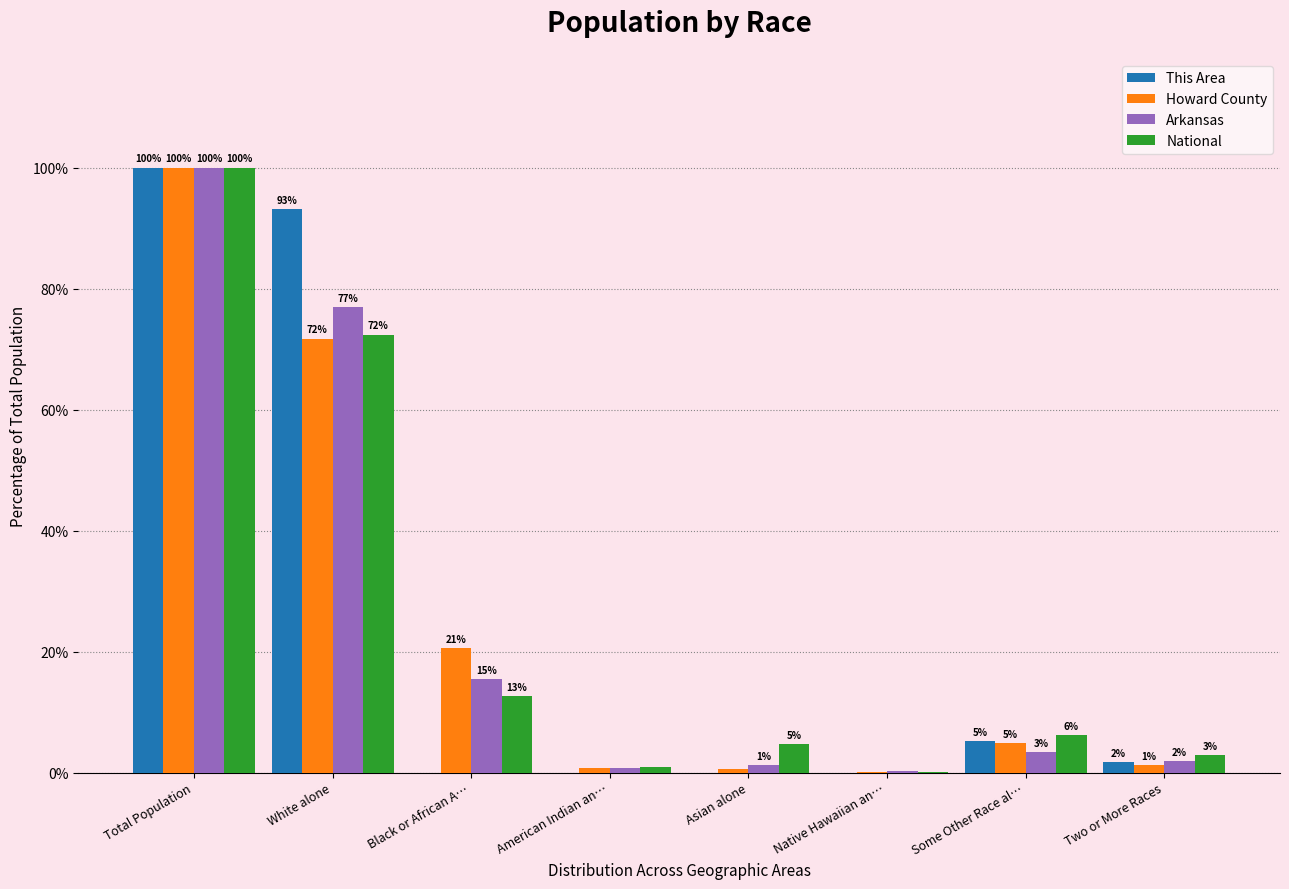

The value of Arkansas at Two or More Races is 2.0. True or false?

True